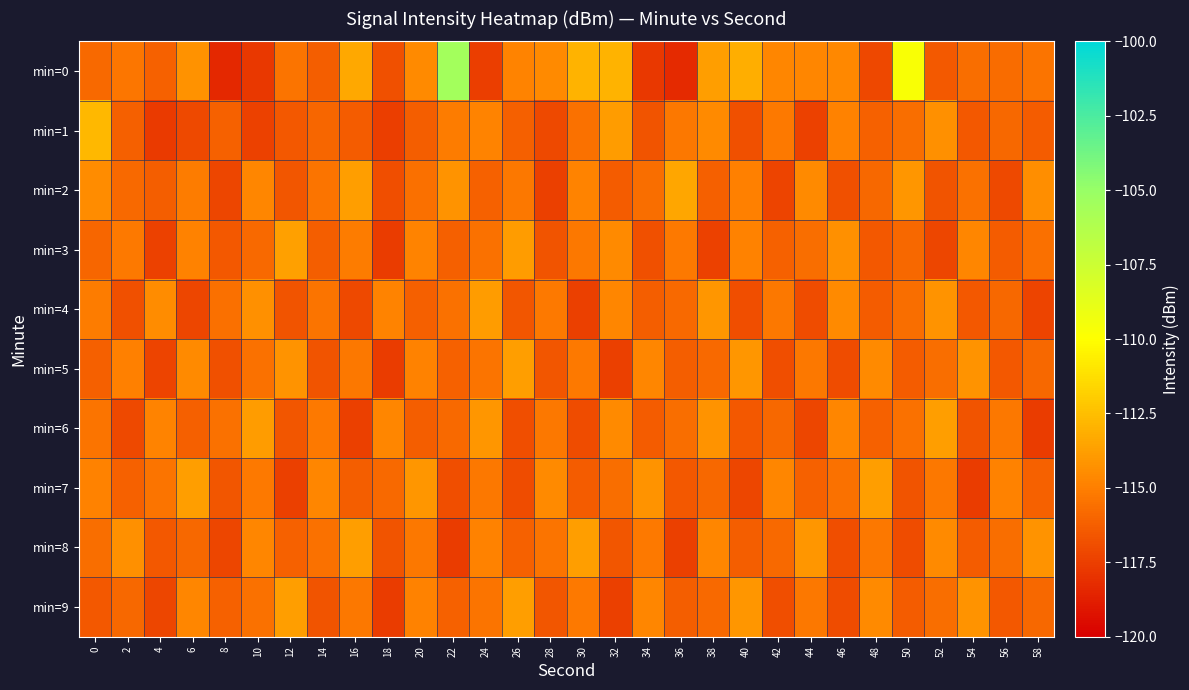

At 26, list the series in order from smallest to largest.

min=7, min=6, min=4, min=1, min=8, min=2, min=0, min=3, min=5, min=9